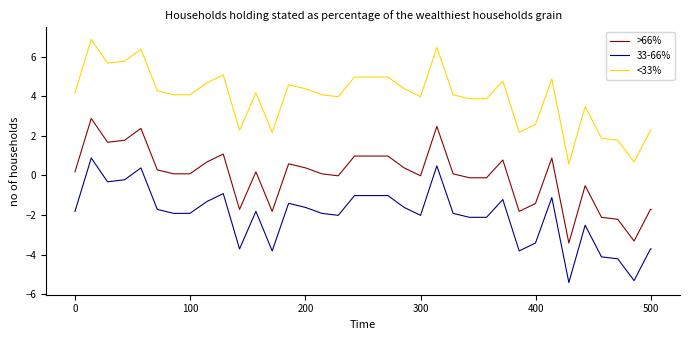

Rank the series by their maximum value, from highest to lowest.

<33%, >66%, 33-66%